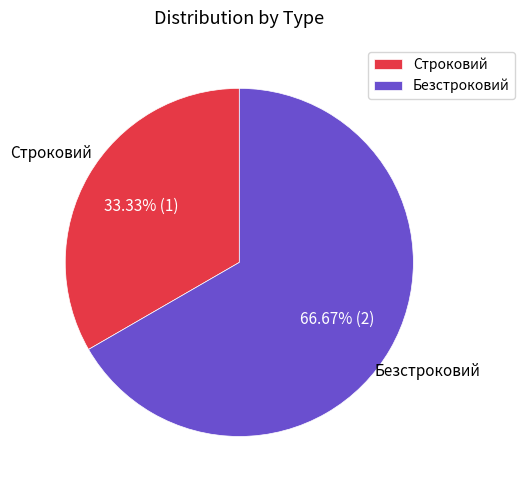

Does Безстроковий represent more than half of the total?

Yes